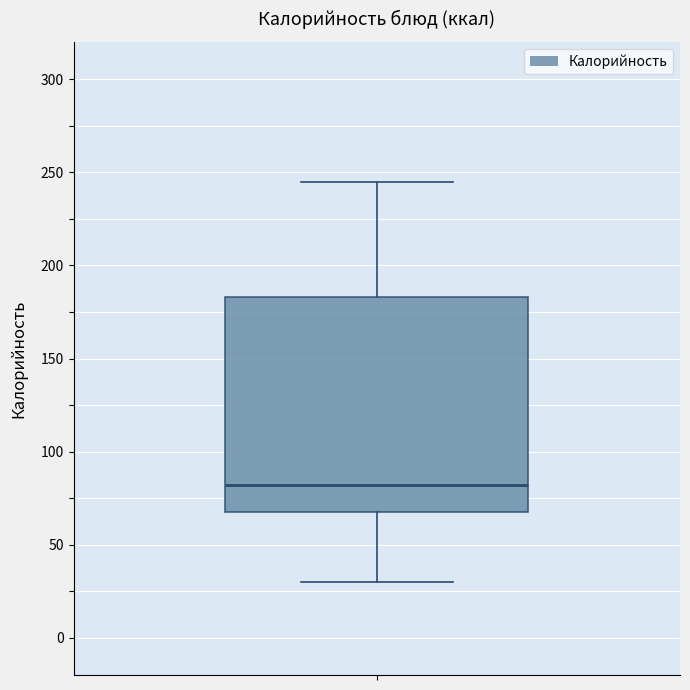

Where does the upper whisker of the box end on the y-axis? The values are not printed on the chart, so give them approximately, as read against the axis.

245